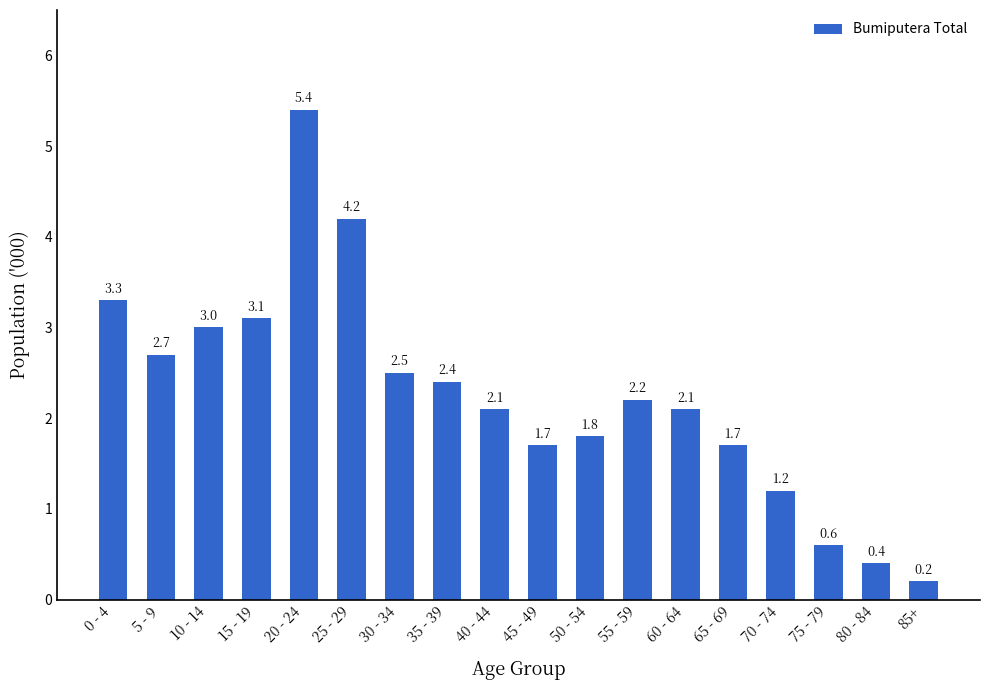

Are the bars horizontal?

No